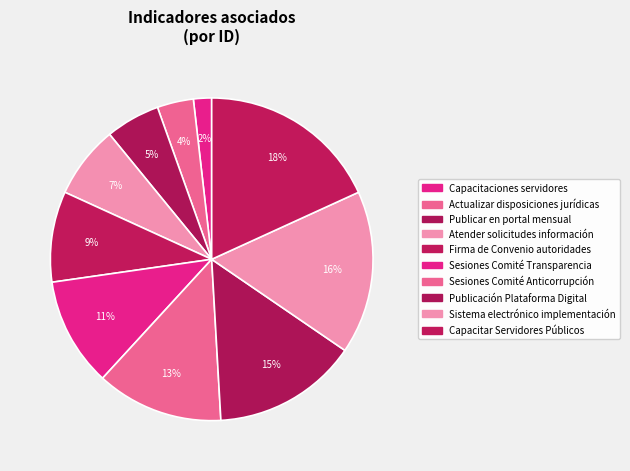

How many slices are in this pie chart?

10